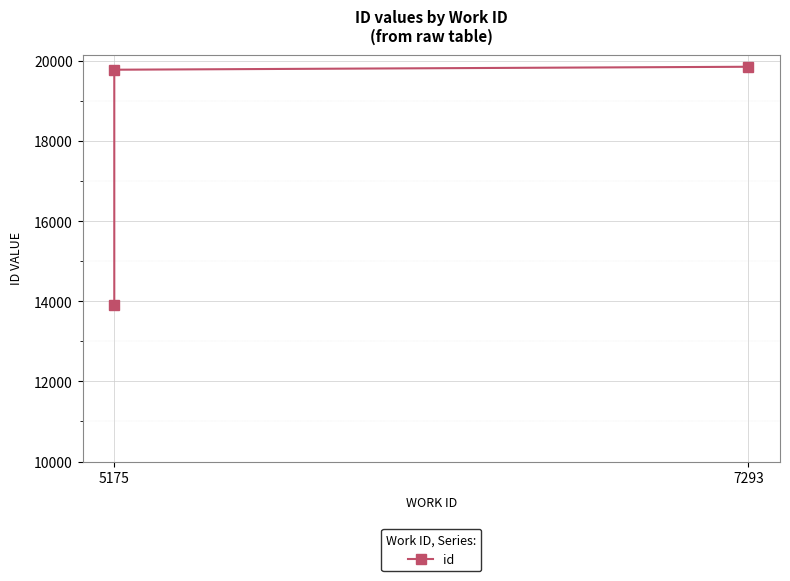

Where is the data nearest to the value 16891?

5175